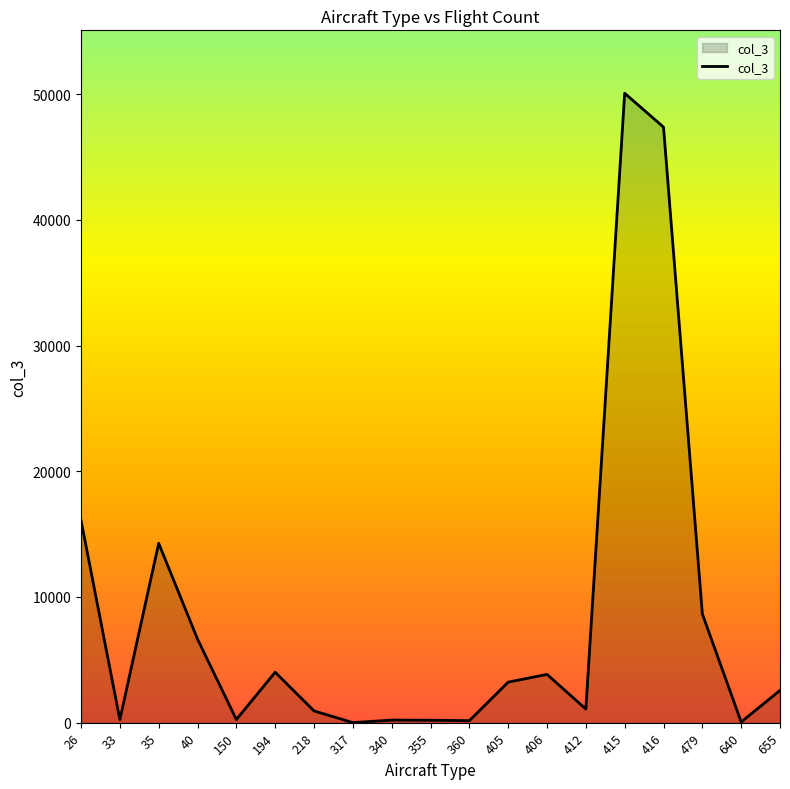

What is the sum of all values?

159926